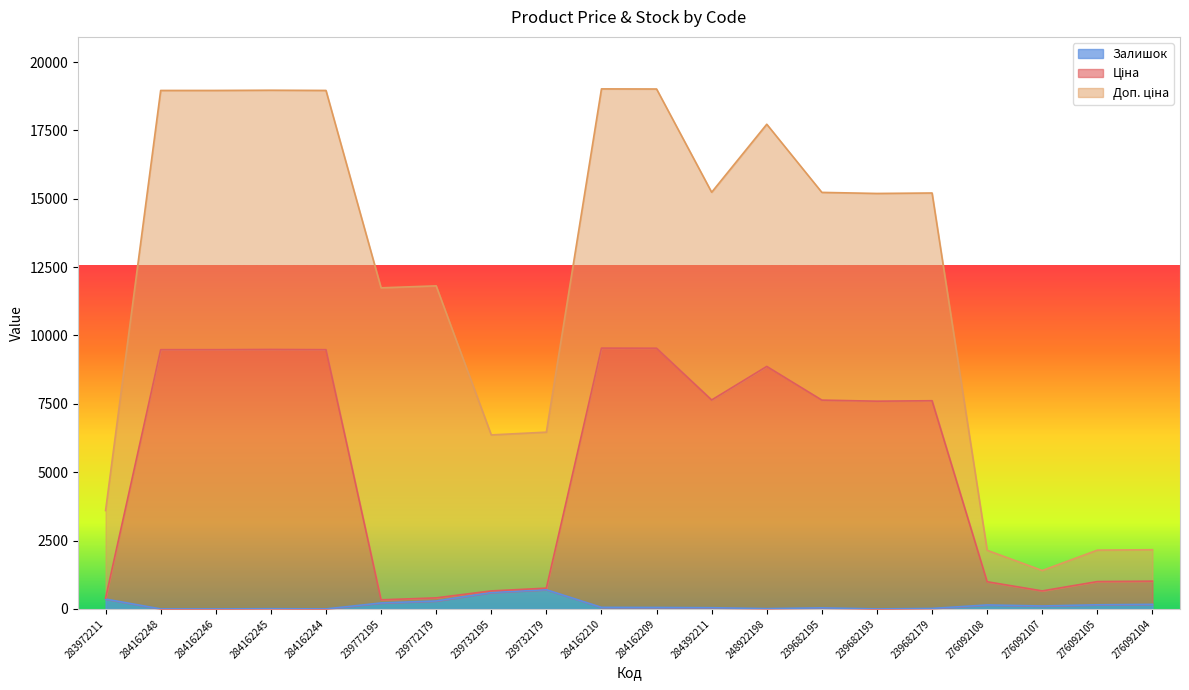

True or false: Ціна has more than 0 points higher than both neighbors.

True